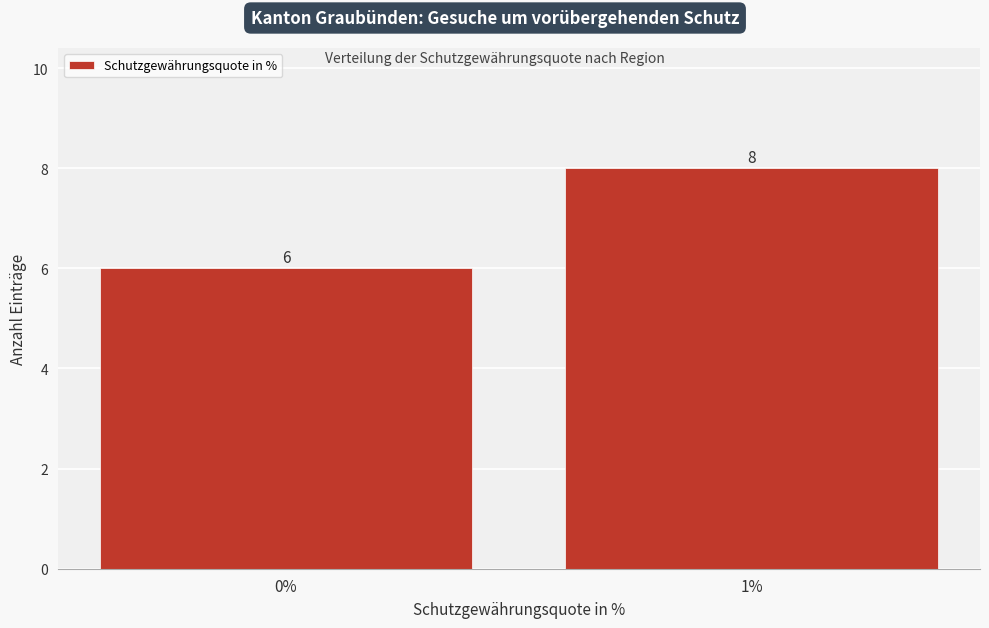

Reading right to left, list all the values displayed in this chart.

8	6